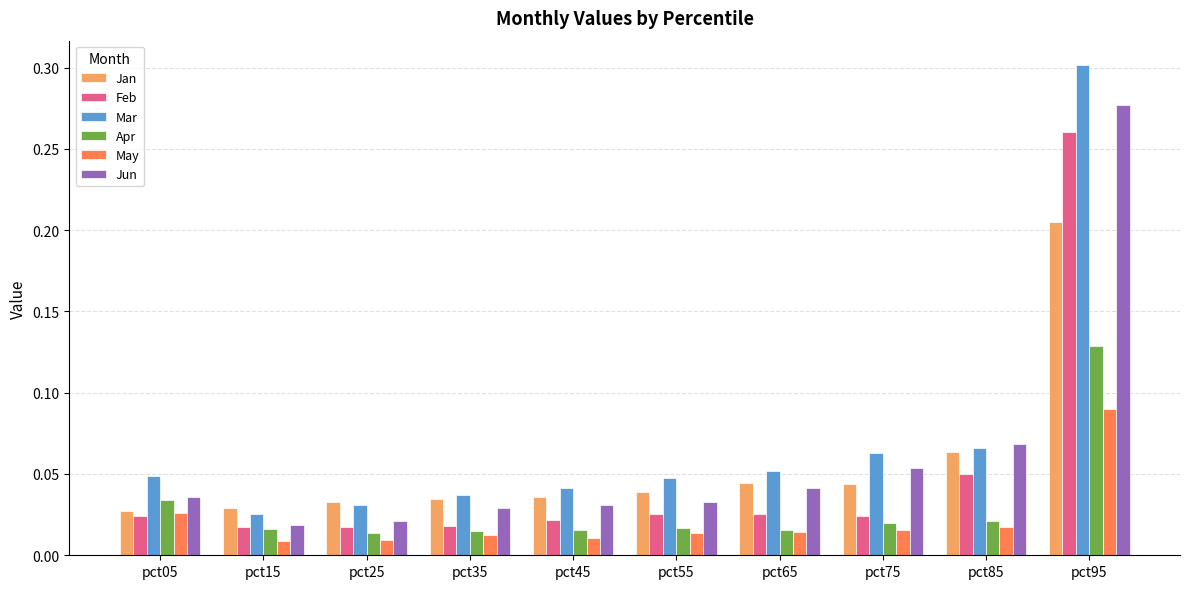

The value of Mar at pct05 is 0.1. True or false?

False